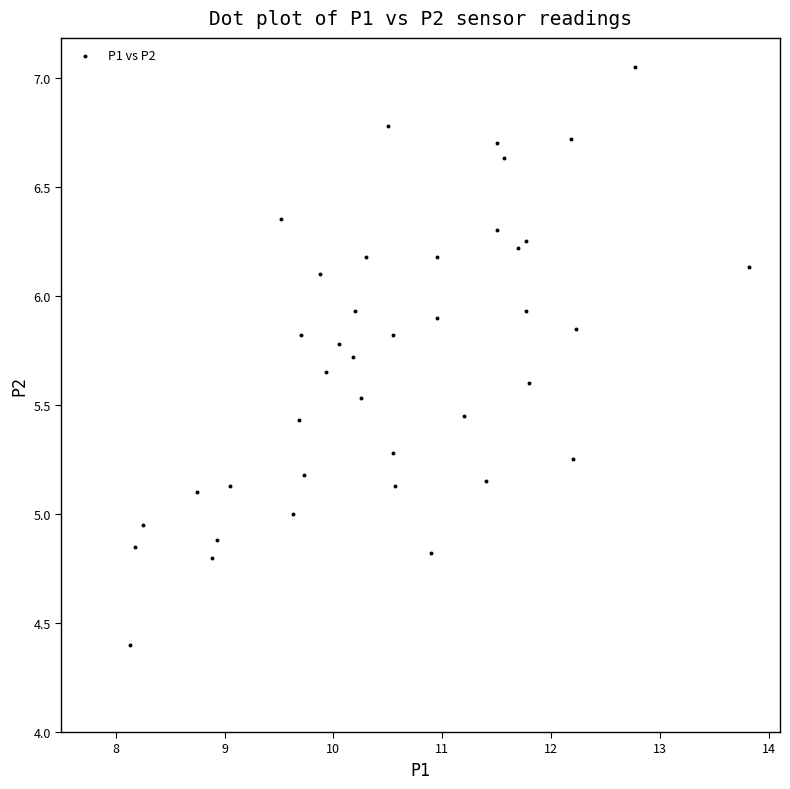

How many points are shown in the scatter plot?

40